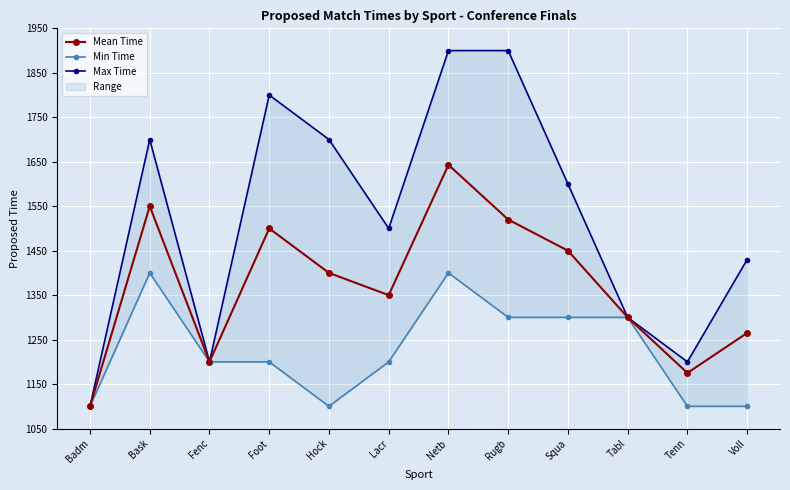

Count the number of categories in the chart.

12